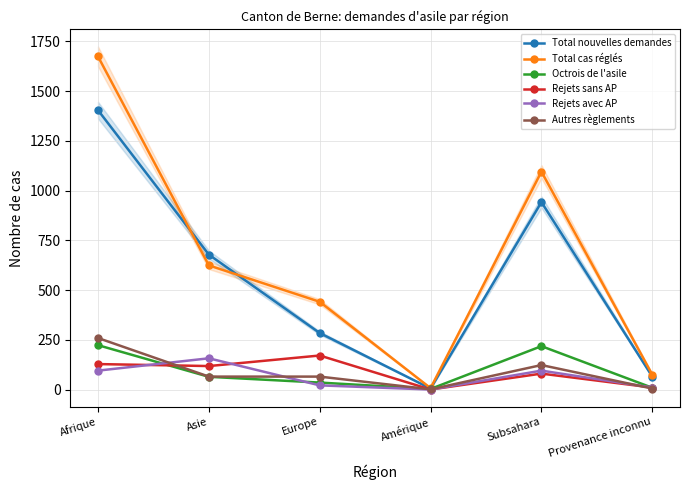

How many interior local valleys does the Total cas réglés series have?

1